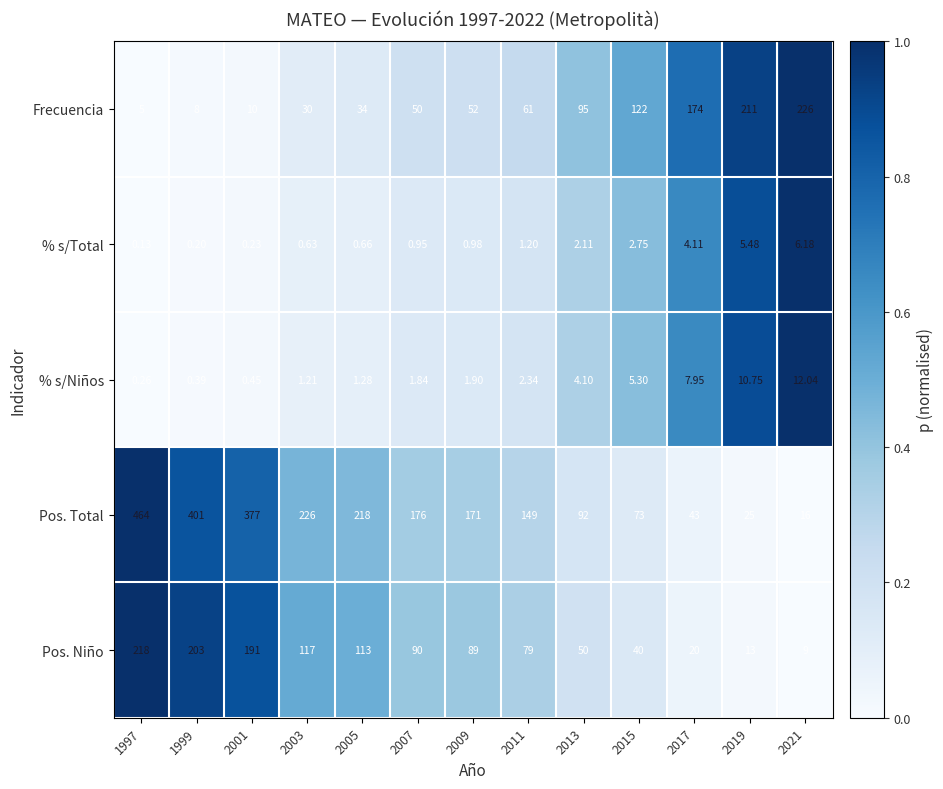

List the series in order of their peak value, highest first.

Pos. Total, Frecuencia, Pos. Niño, % s/Niños, % s/Total